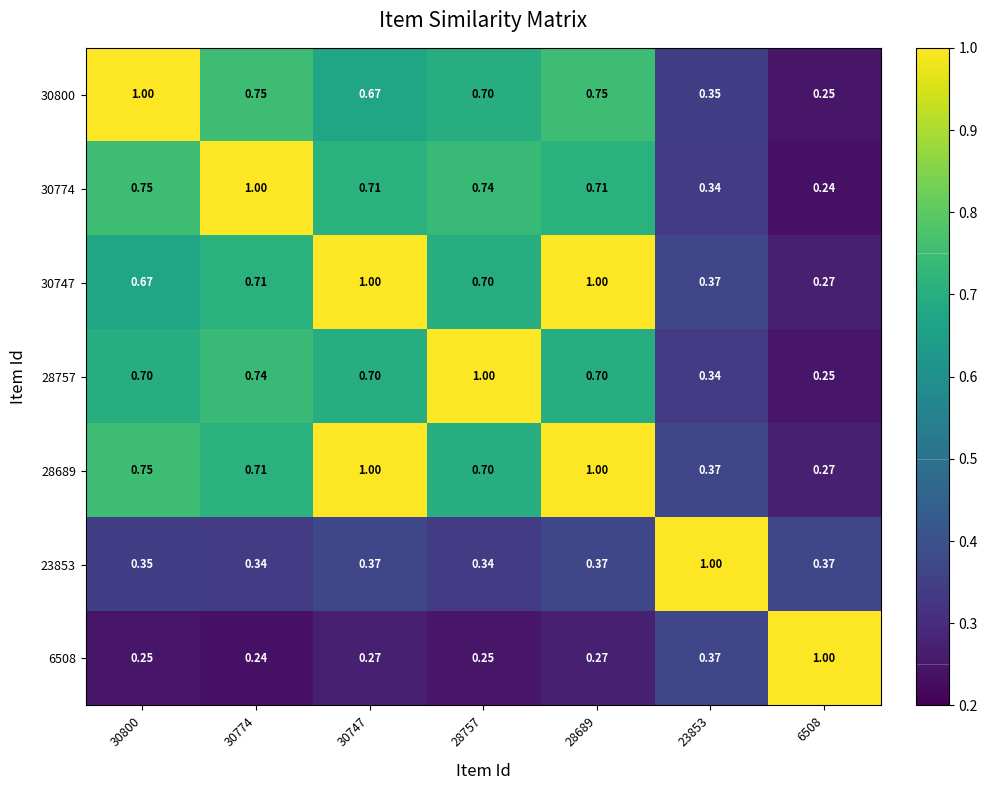

Is the value of 28757 at 30800 greater than the value of 6508 at 6508?

No